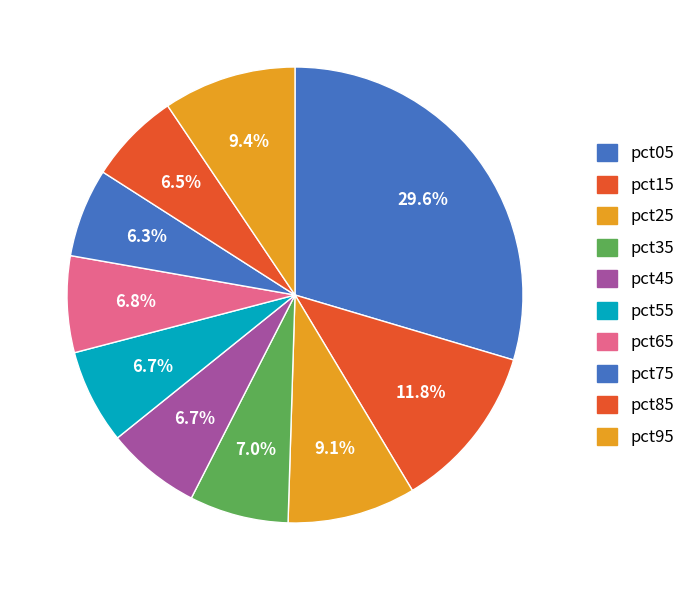

Count the number of slices in the pie.

10